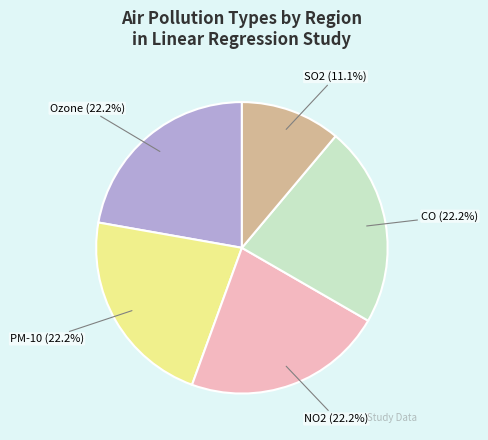

To the nearest percent, what is the difference between the largest and smallest slice percentages?

11%